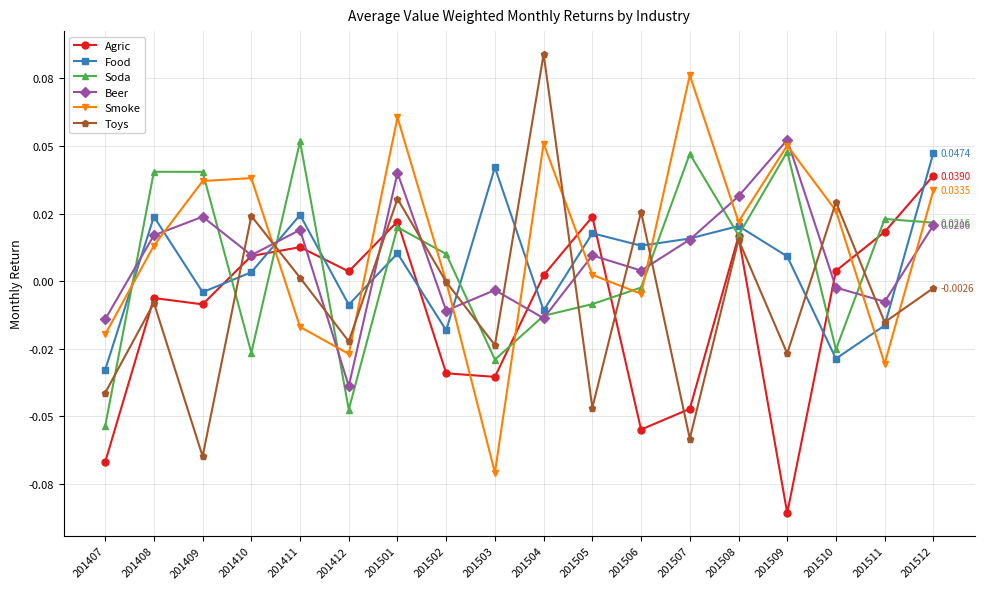

What are all the series names shown in the legend?

Agric, Food, Soda, Beer, Smoke, Toys